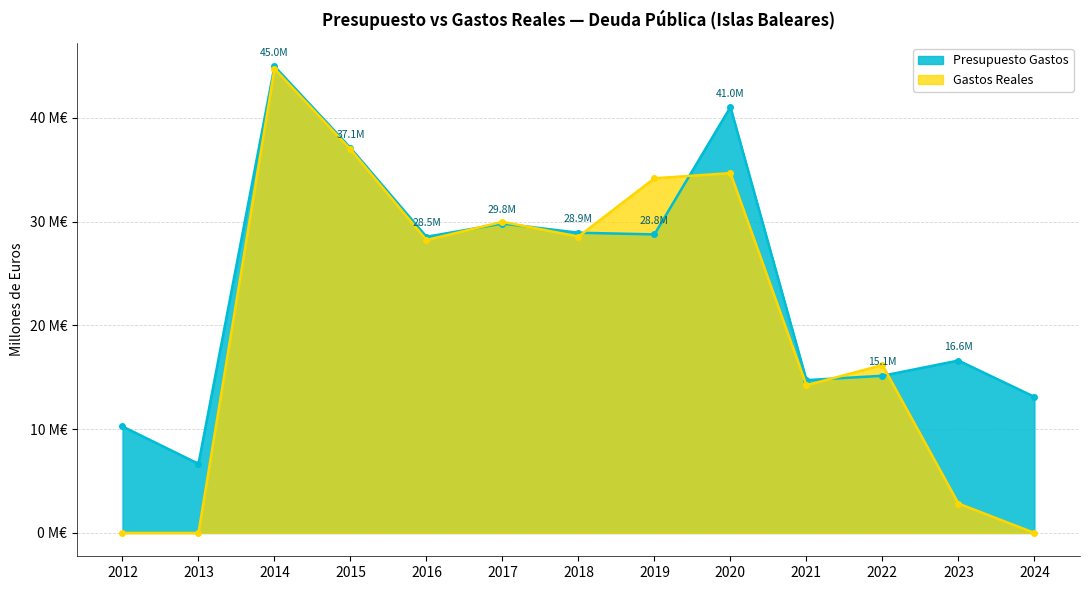

Reading left to right, extract all data points from this chart.

Presupuesto Gastos: 2012=10.3	2013=6.7	2014=45.0	2015=37.1	2016=28.5	2017=29.8	2018=28.9	2019=28.8	2020=41.0	2021=14.7	2022=15.1	2023=16.6	2024=13.1
Gastos Reales: 2012=0.0	2013=0.0	2014=44.7	2015=37.0	2016=28.2	2017=30.0	2018=28.6	2019=34.2	2020=34.7	2021=14.2	2022=16.2	2023=2.8	2024=0.0